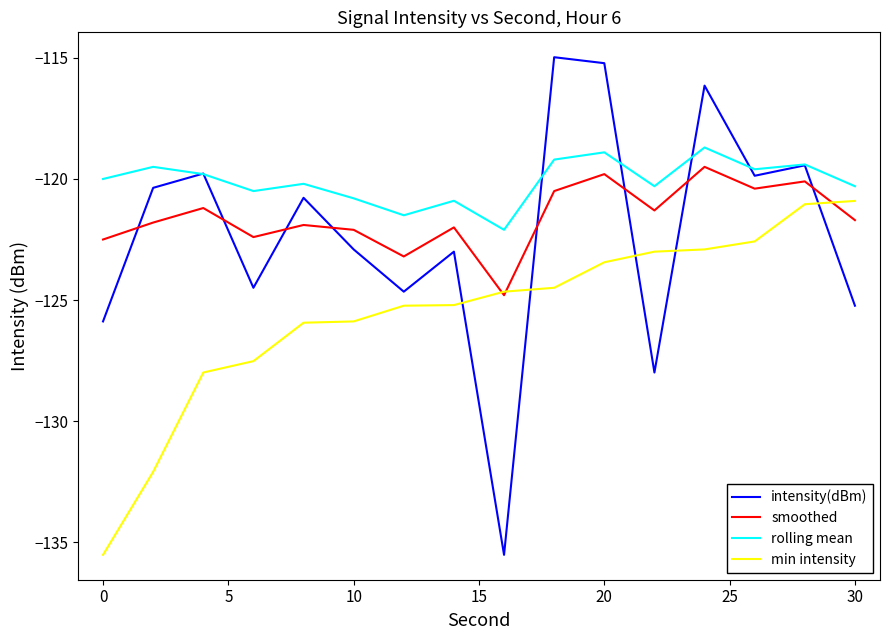

What is the smallest value displayed?

-135.5